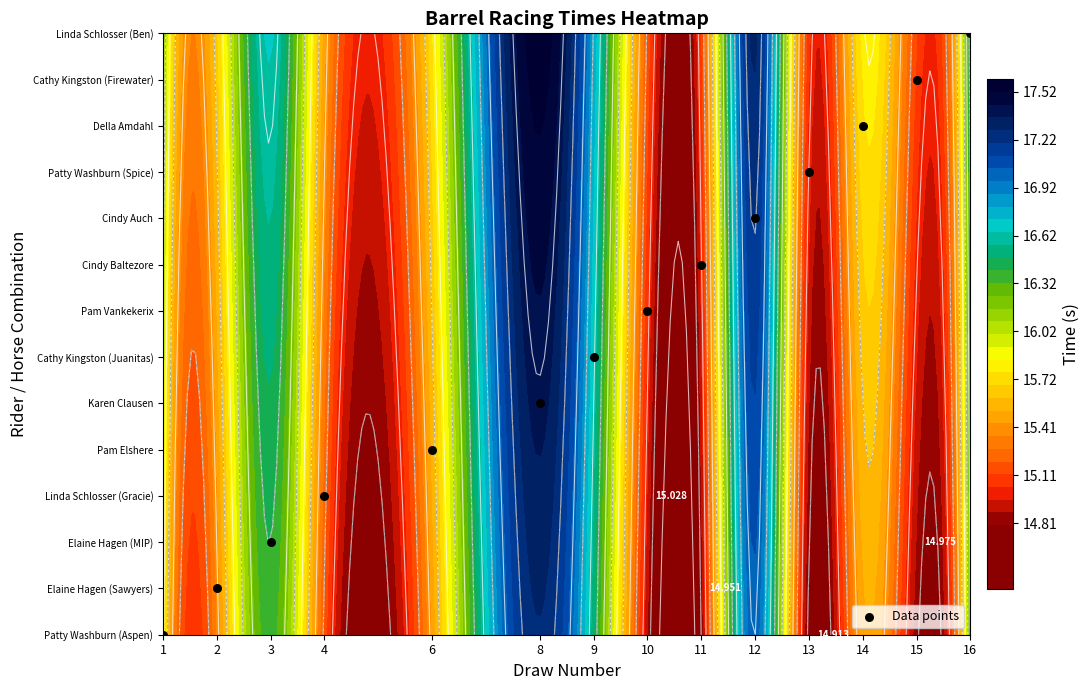

How many categories are shown in the chart?

14